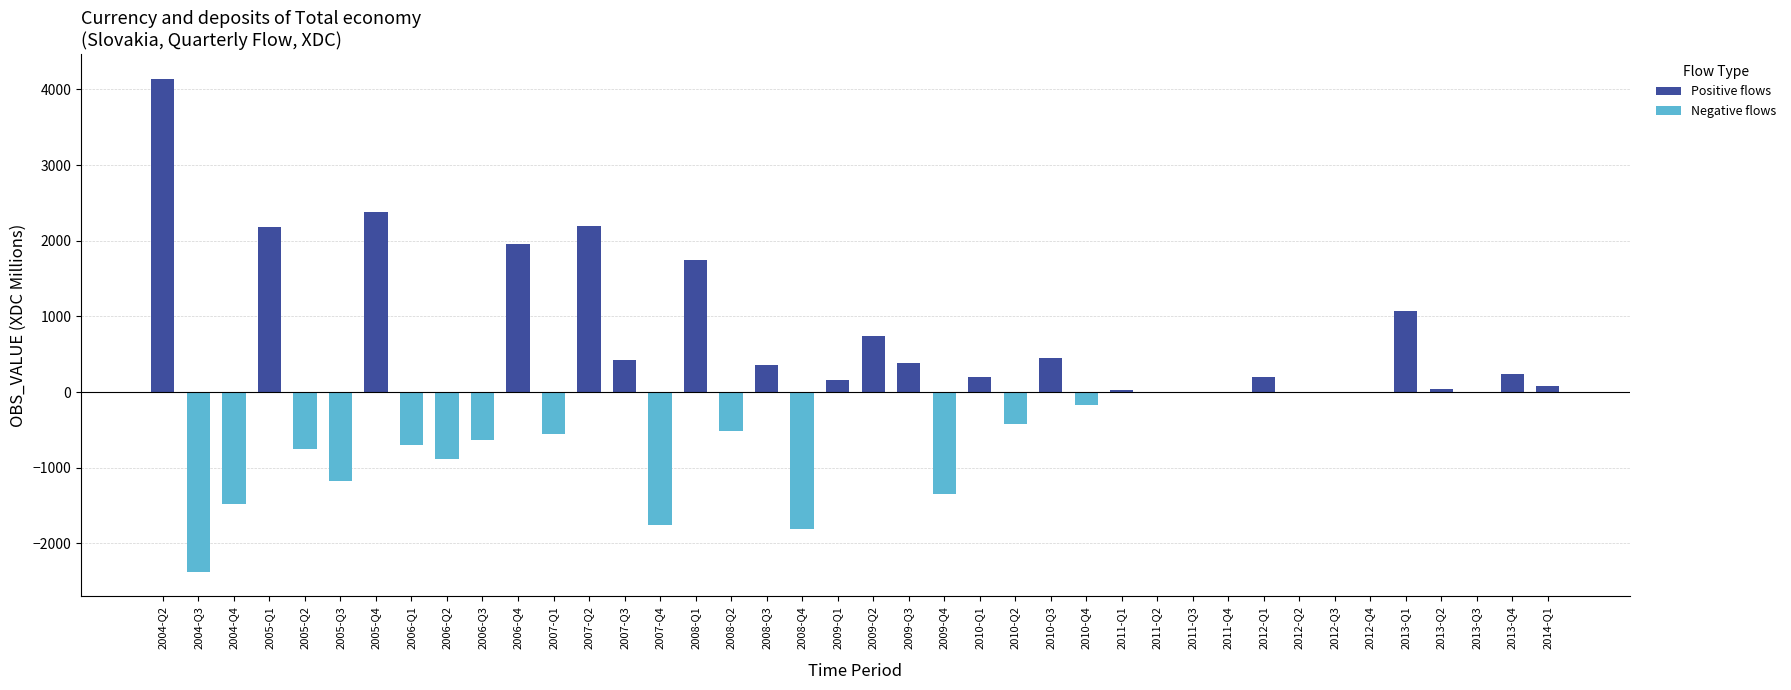

Which series has the largest total across all categories?

Positive flows